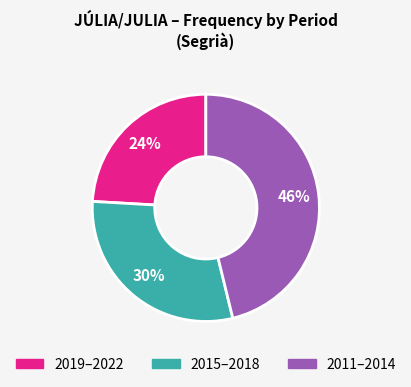

Is there a majority slice in this chart?

No